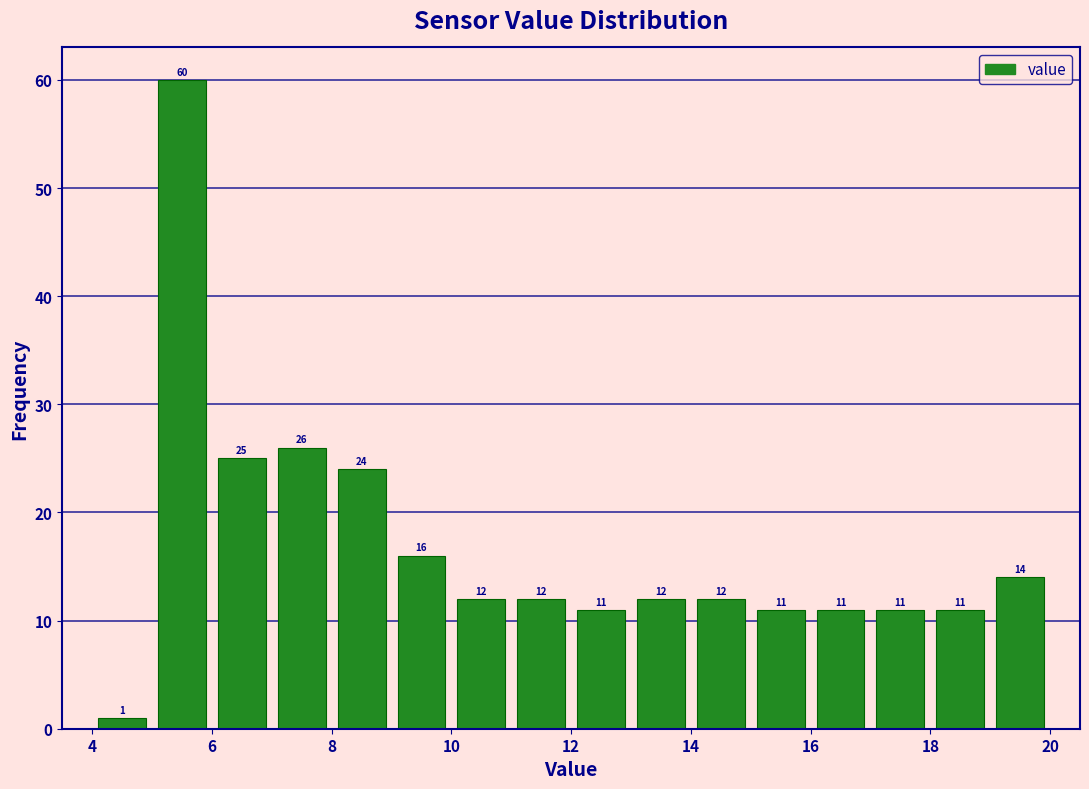

Over which range of the x-axis is the bar tallest?

5 to 6